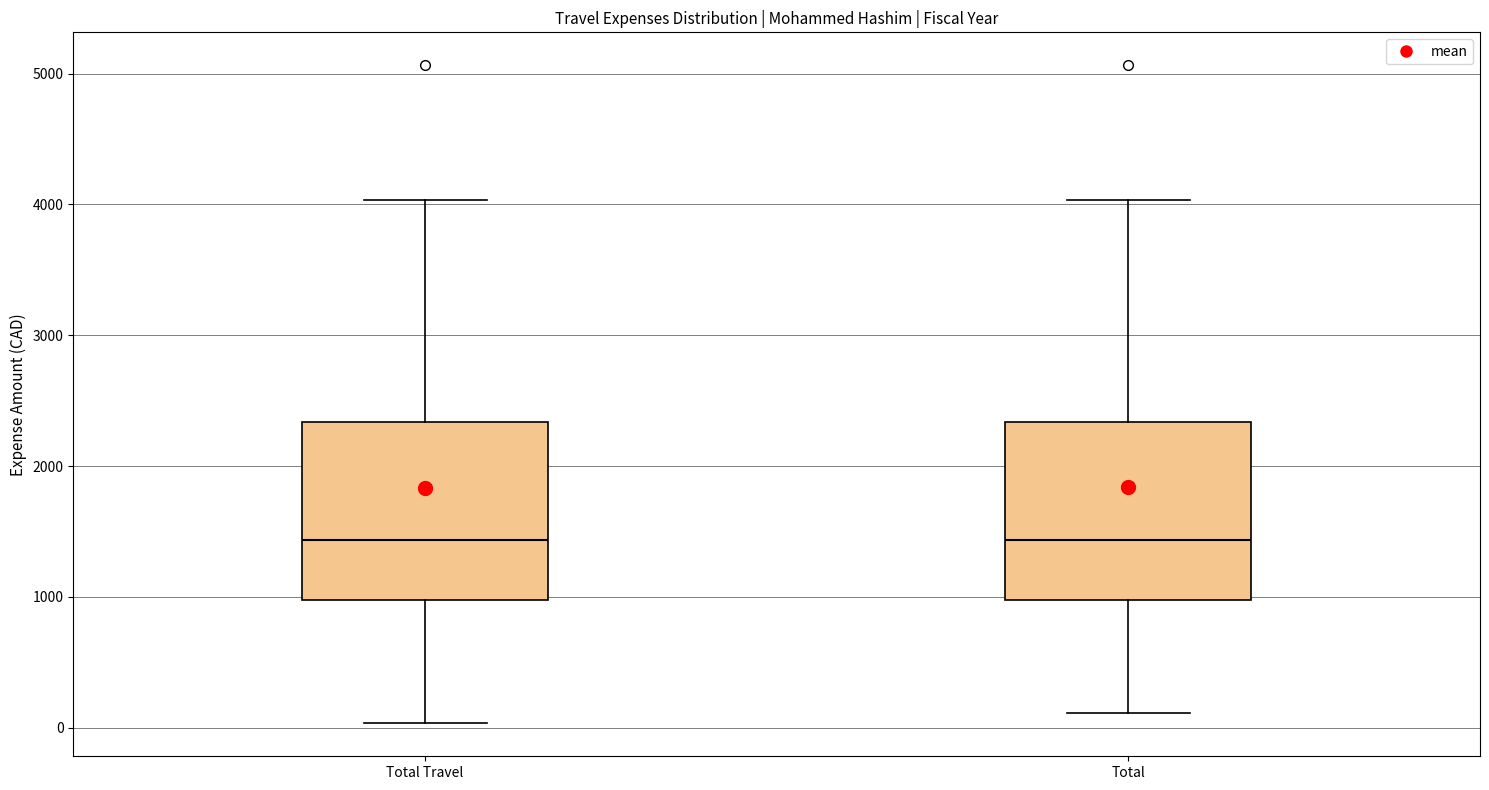

Where is the upper edge of the box for Total on the y-axis? The values are not printed on the chart, so give them approximately, as read against the axis.

2300